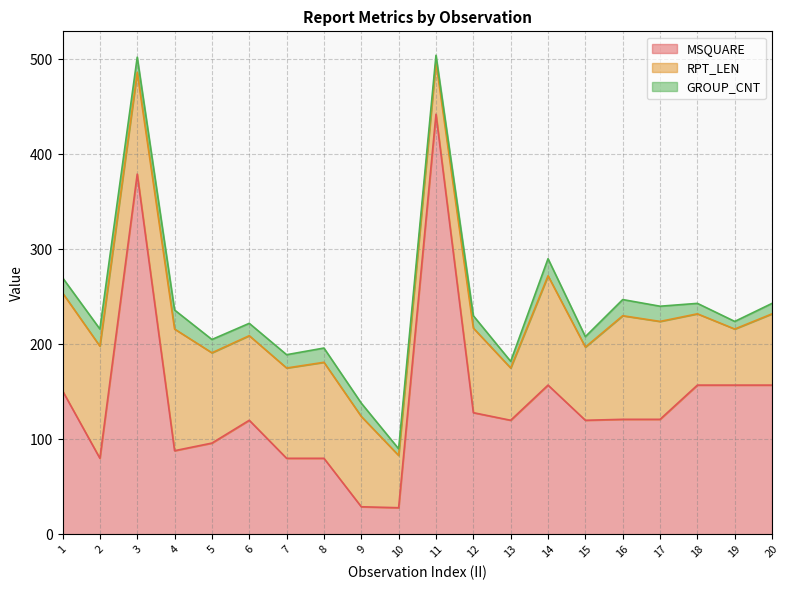

What is the value of the RPT_LEN point at the 13th from the left?

55